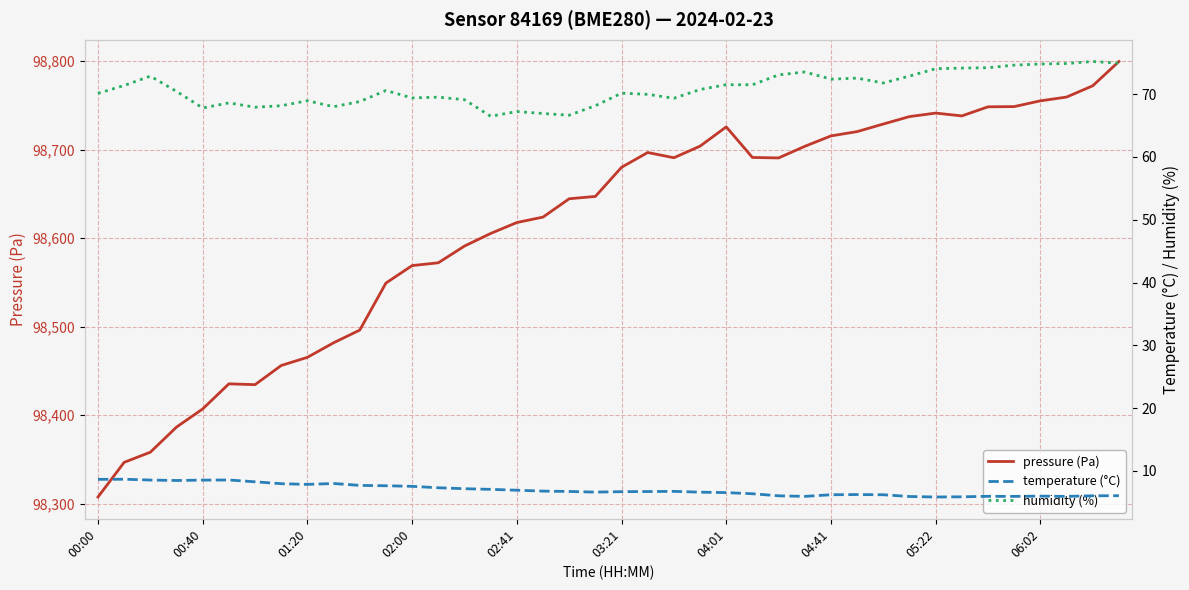

Between 26 and 14, which is larger?

26